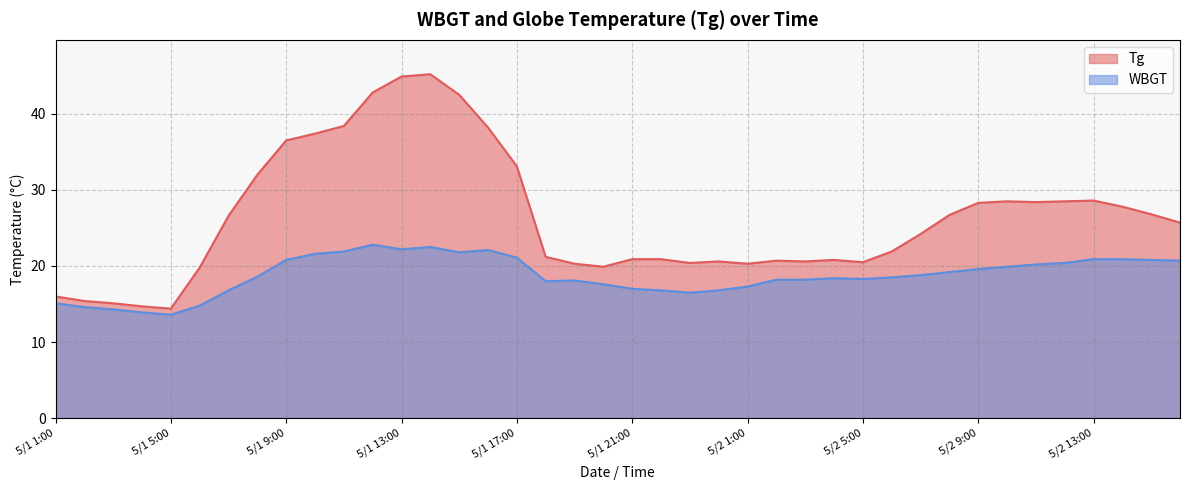

Between 5/1 3:00 and 5/1 20:00, which series saw the biggest shift?

Tg